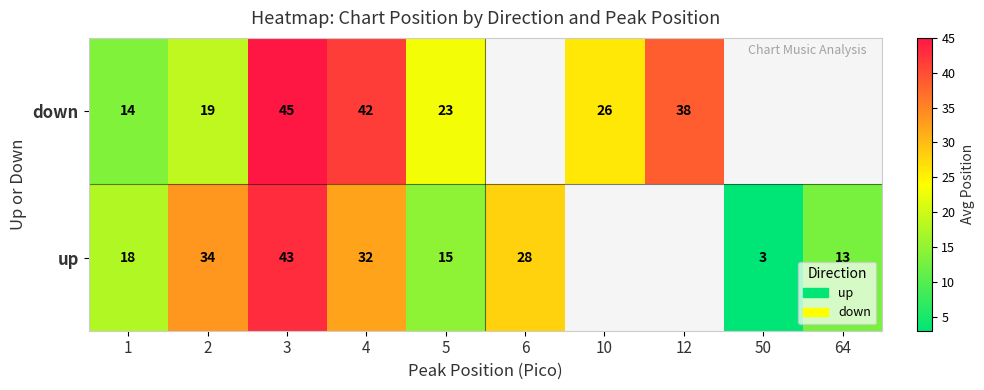

What is the smallest value displayed?

3.0